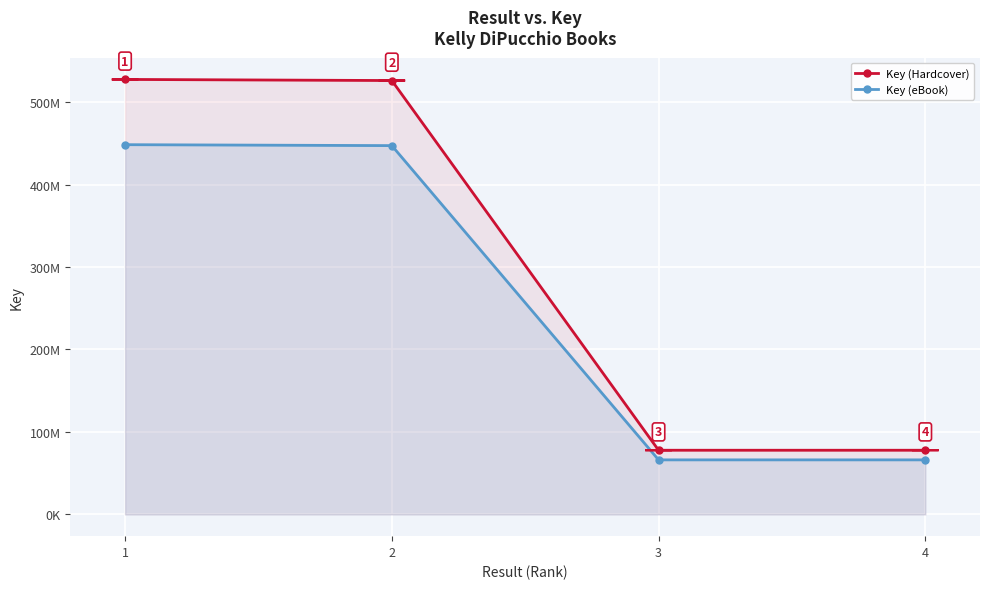

Which has a higher value, 2 or 3?

2